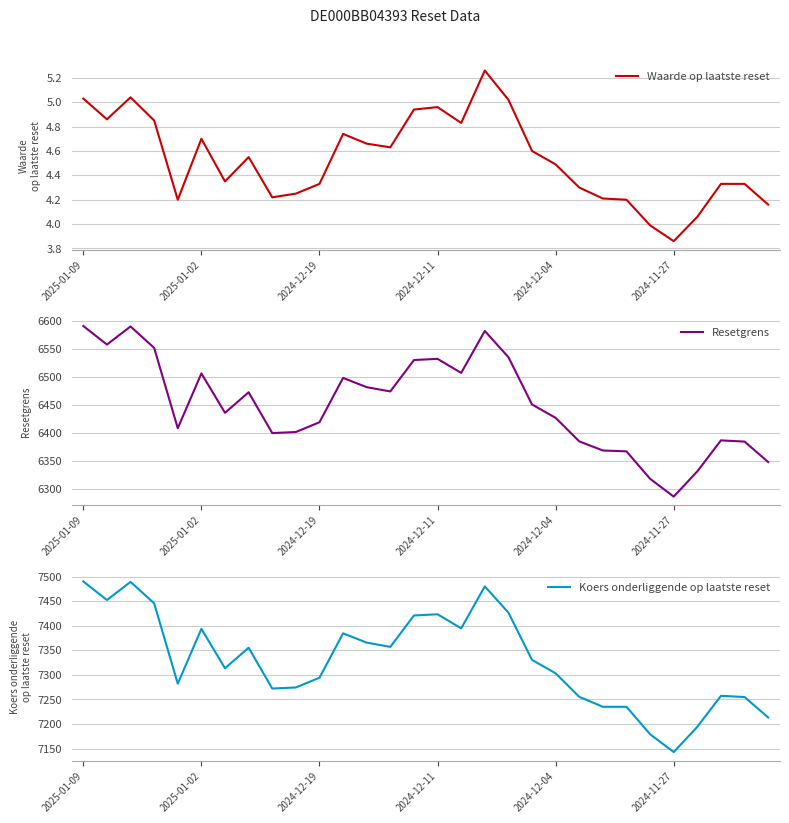

Read the Resetgrens value at 2024-12-04.

6426.9